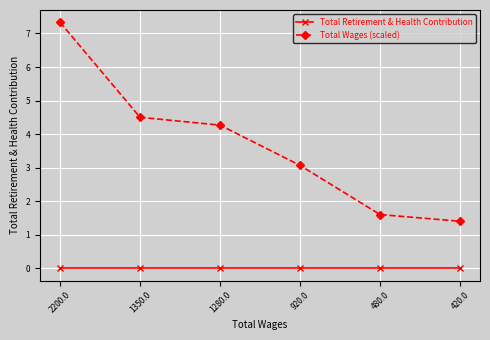

At 420.0, list the series in order from smallest to largest.

Total Retirement & Health Contribution, Total Wages (scaled)